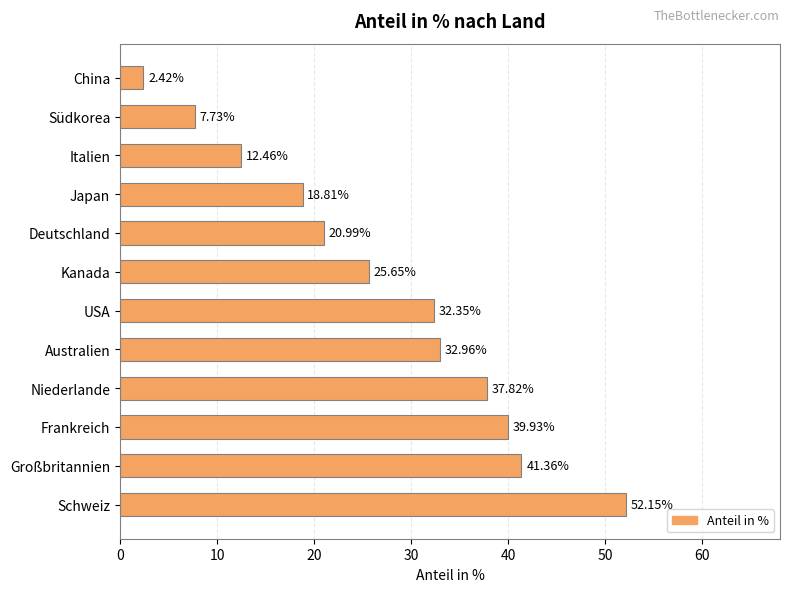

Which category has the highest value across all series?

Schweiz